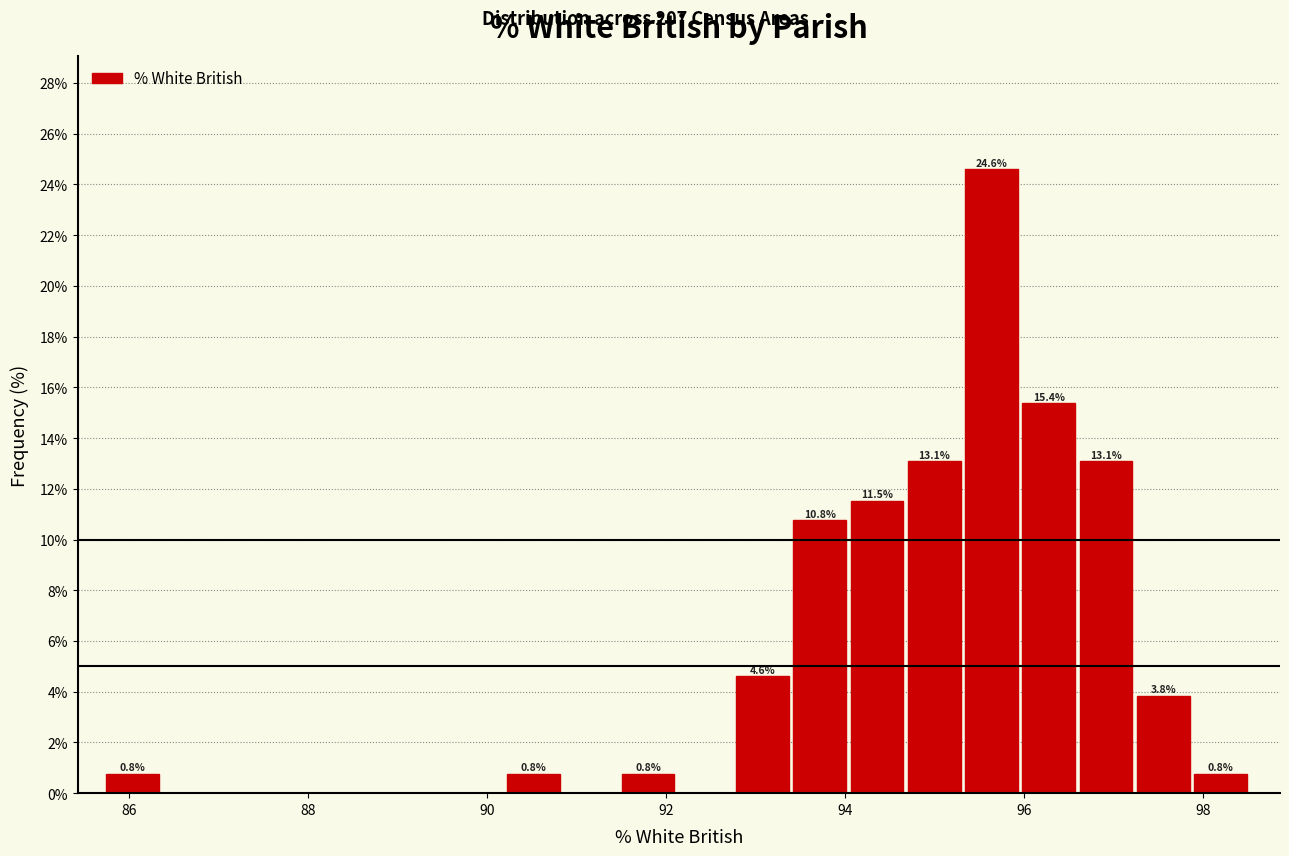

Around what value on the x-axis is the tallest bar? Give the approximate position of its centre, as read against the axis.

95.6